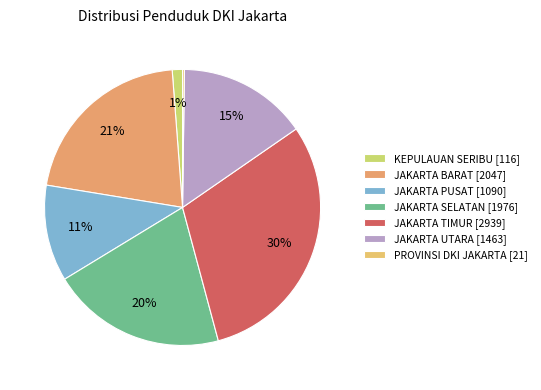

Which category has the biggest portion of the pie?

JAKARTA TIMUR